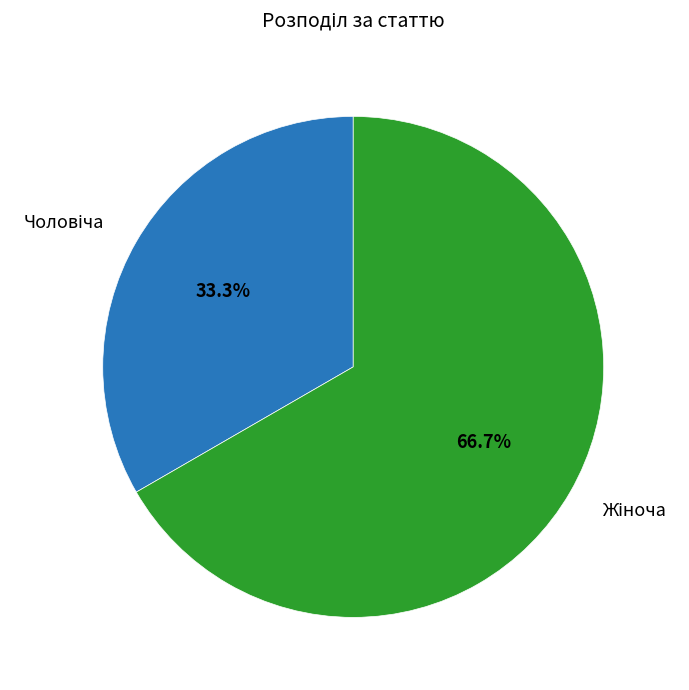

Does any single category account for the majority?

Yes